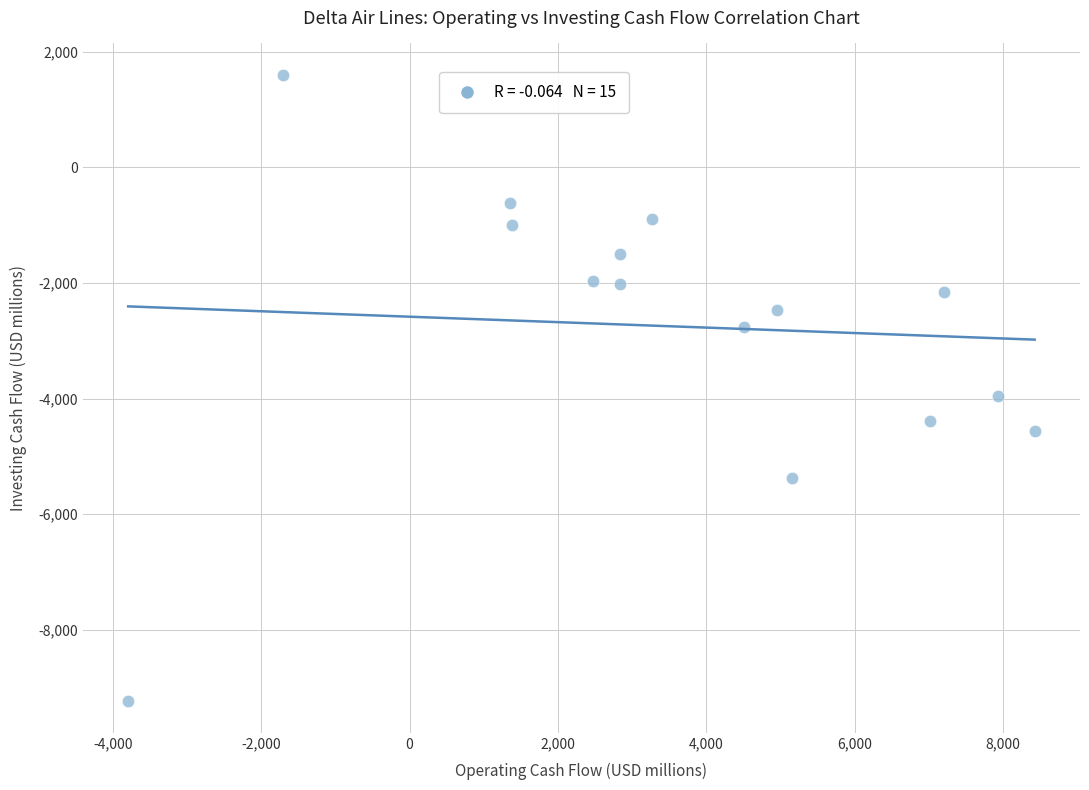

What Y value in the scatter plot is closest to -3820?

-3955